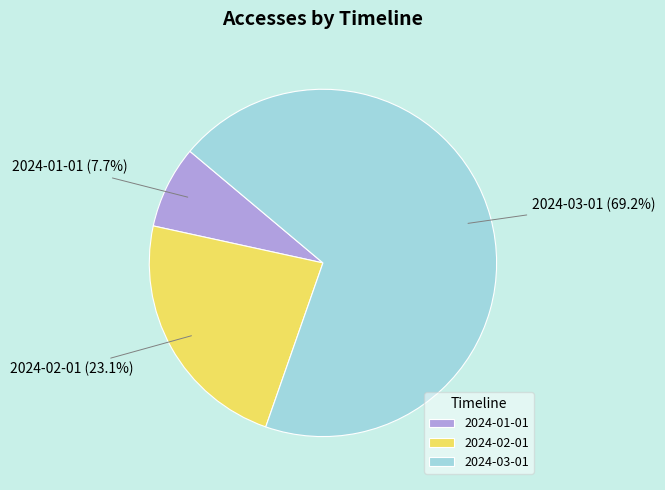

To the nearest percent, what percentage of the pie is 2024-02-01?

23%